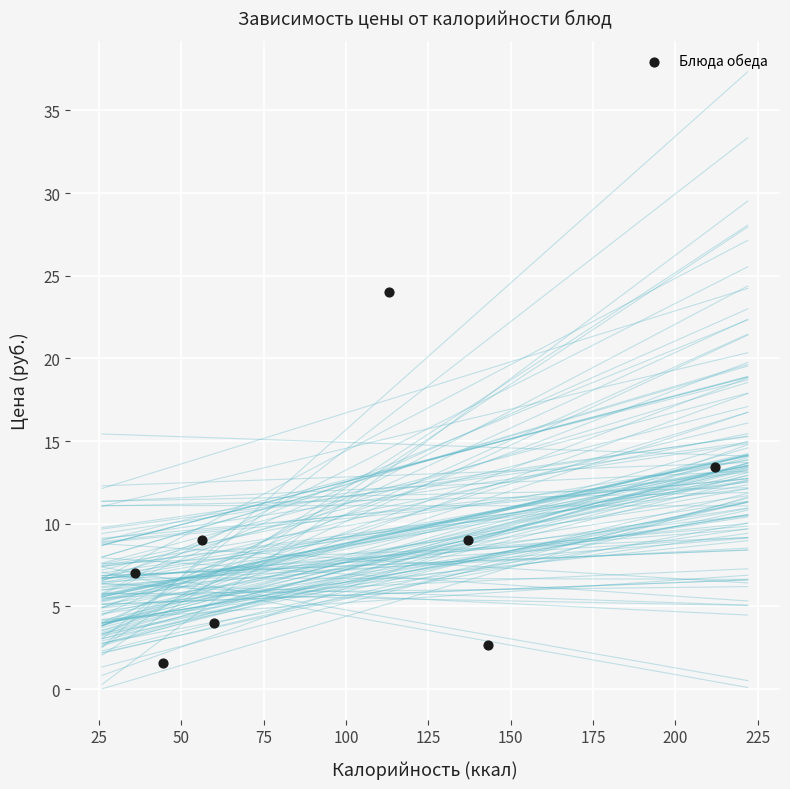

What is the average Y value?

8.8